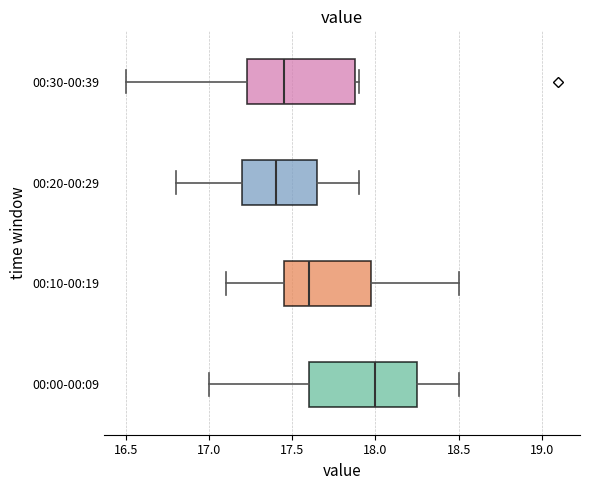

Reading bottom to top, transcribe this box plot: for each box, give where its median line is, the range the box spans, and where its two whiskers end, as read against the x-axis. The values are not printed on the chart, so give them approximately, as read against the axis.

00:00-00:09: median 18.00, box 17.60 to 18.25, whiskers 17.00 to 18.50
00:10-00:19: median 17.60, box 17.45 to 18.00, whiskers 17.10 to 18.50
00:20-00:29: median 17.40, box 17.20 to 17.65, whiskers 16.80 to 17.90
00:30-00:39: median 17.45, box 17.25 to 17.90, whiskers 16.50 to 17.90 (just right of the box's right edge)